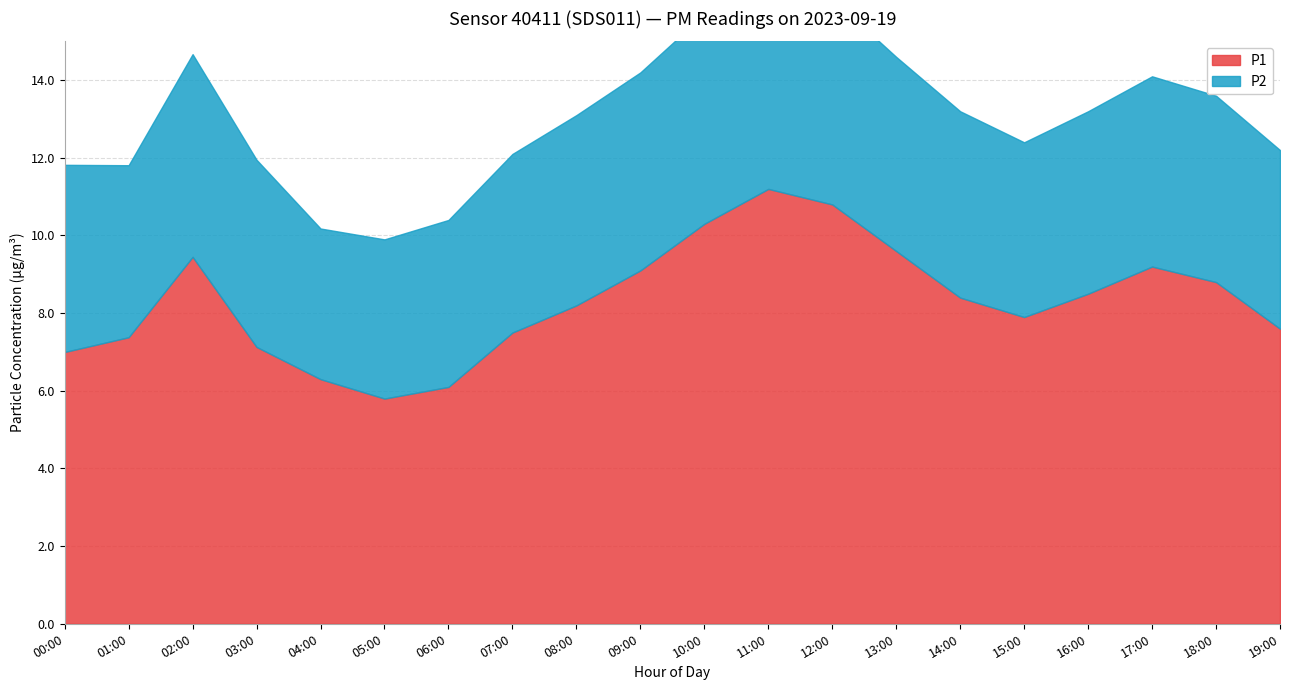

What is the change in value from 07:00 to 15:00?

+0.4